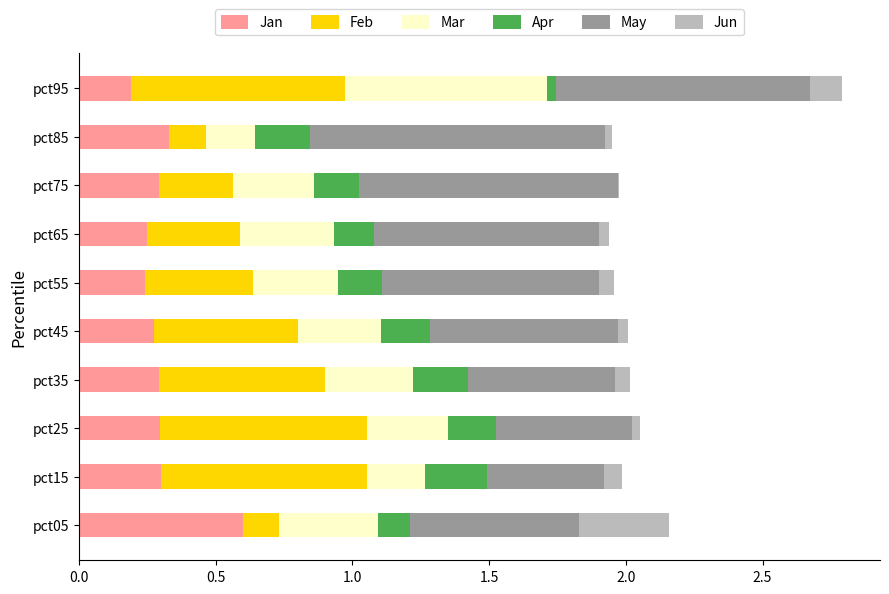

At which category is the sum across all series the highest?

pct95